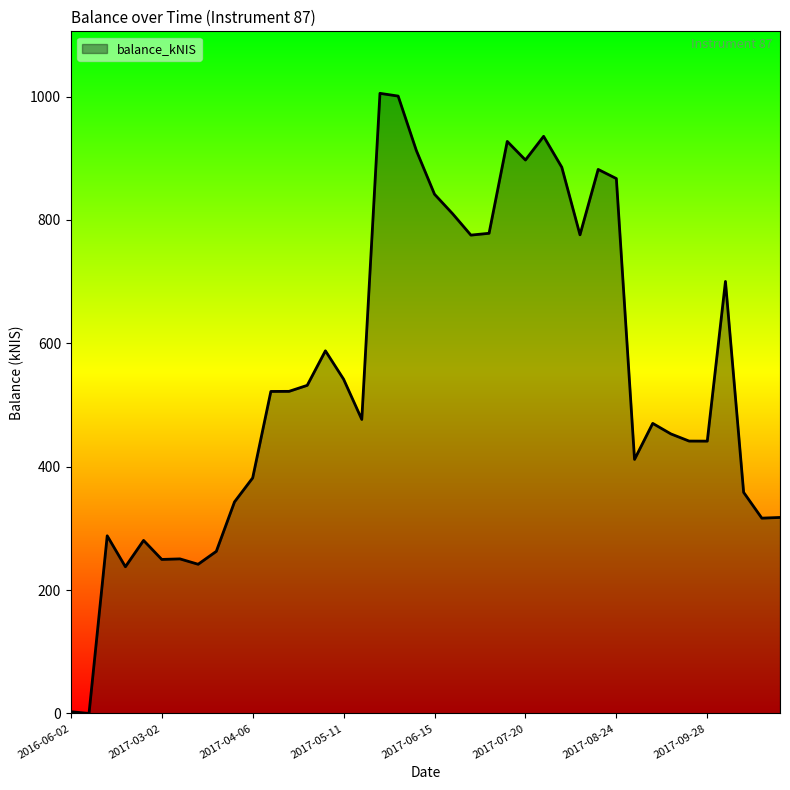

How many categories are shown in the chart?

40